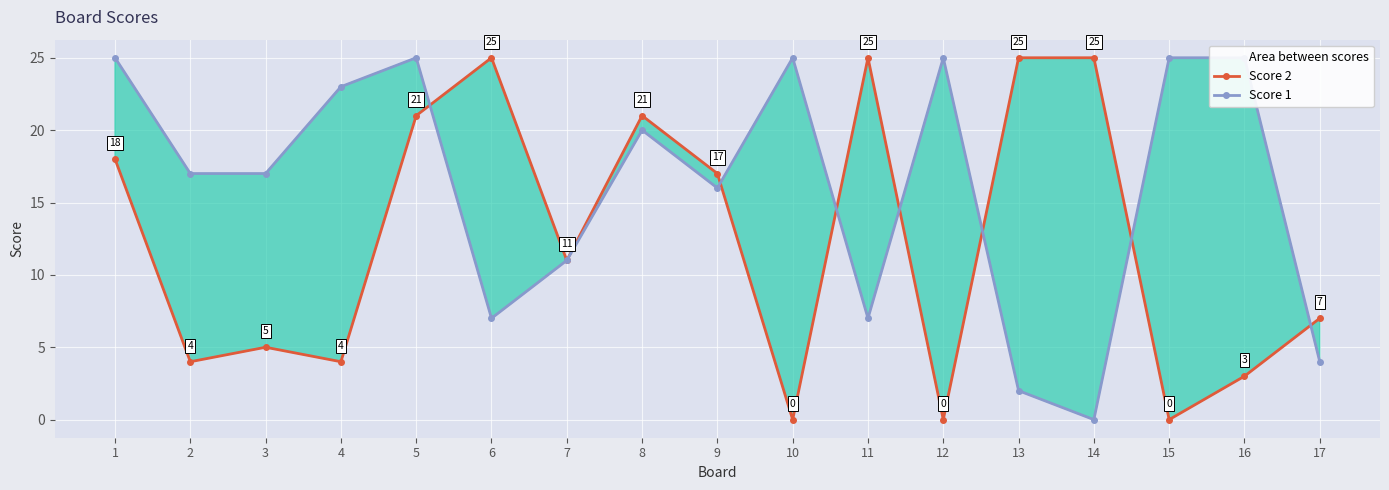

What is the approximate value of Score 2 at 13?

25